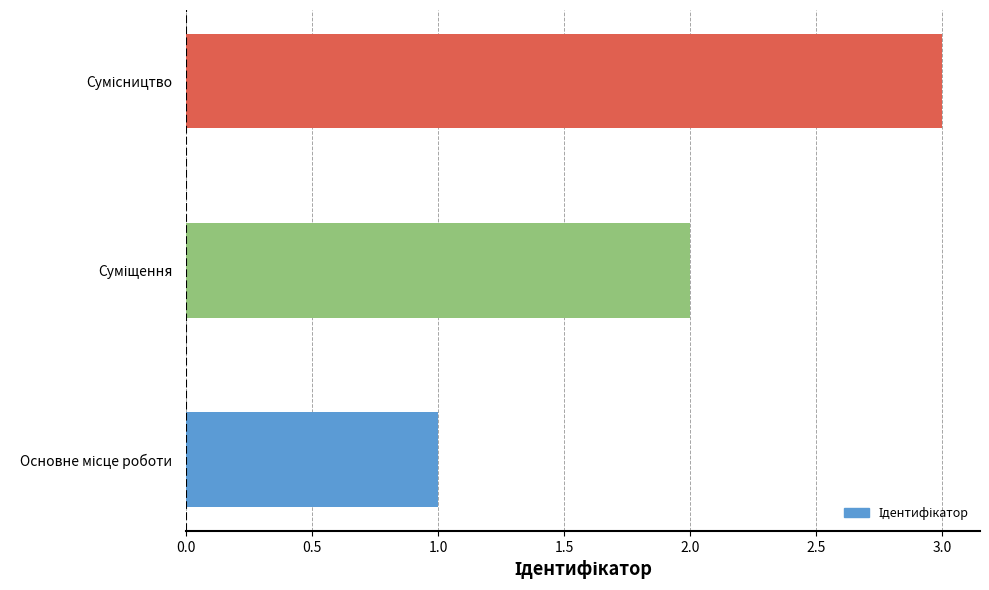

What is the maximum value shown in the chart?

3